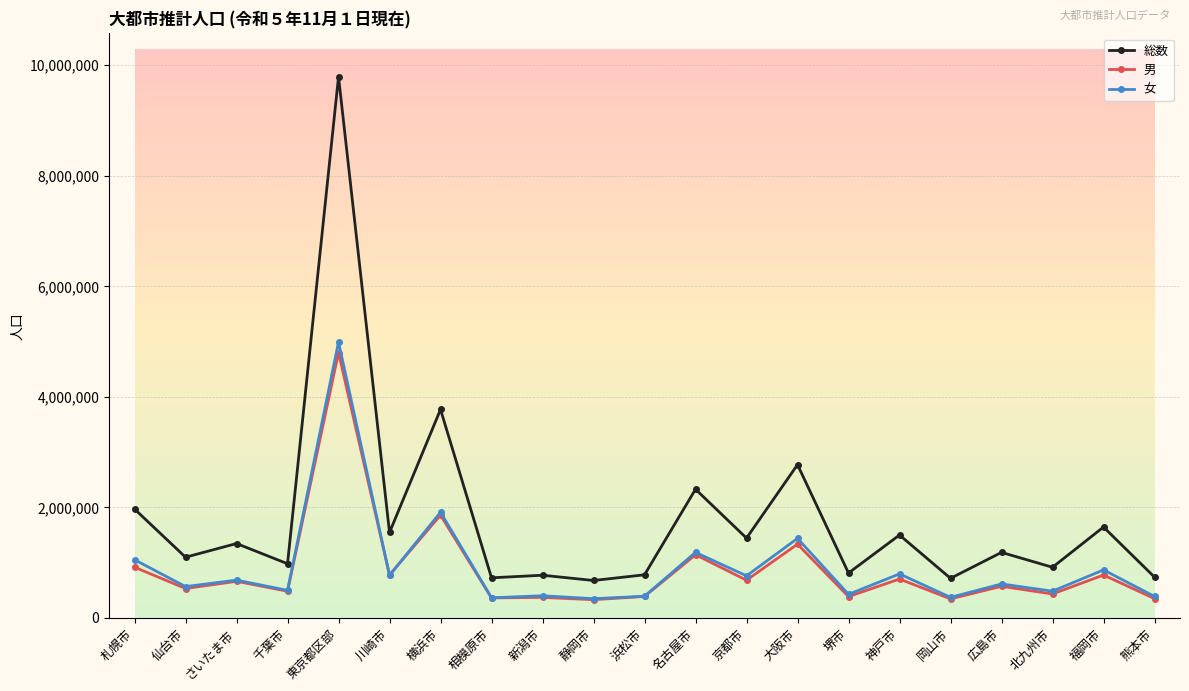

What is the label of the 14th point from the left?

大阪市